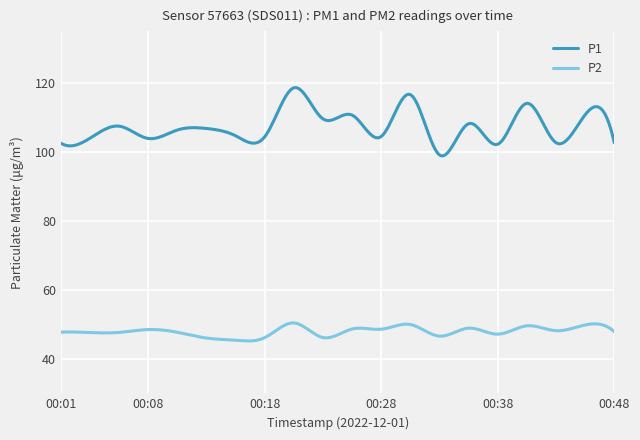

List the series in order of their peak value, highest first.

P1, P2